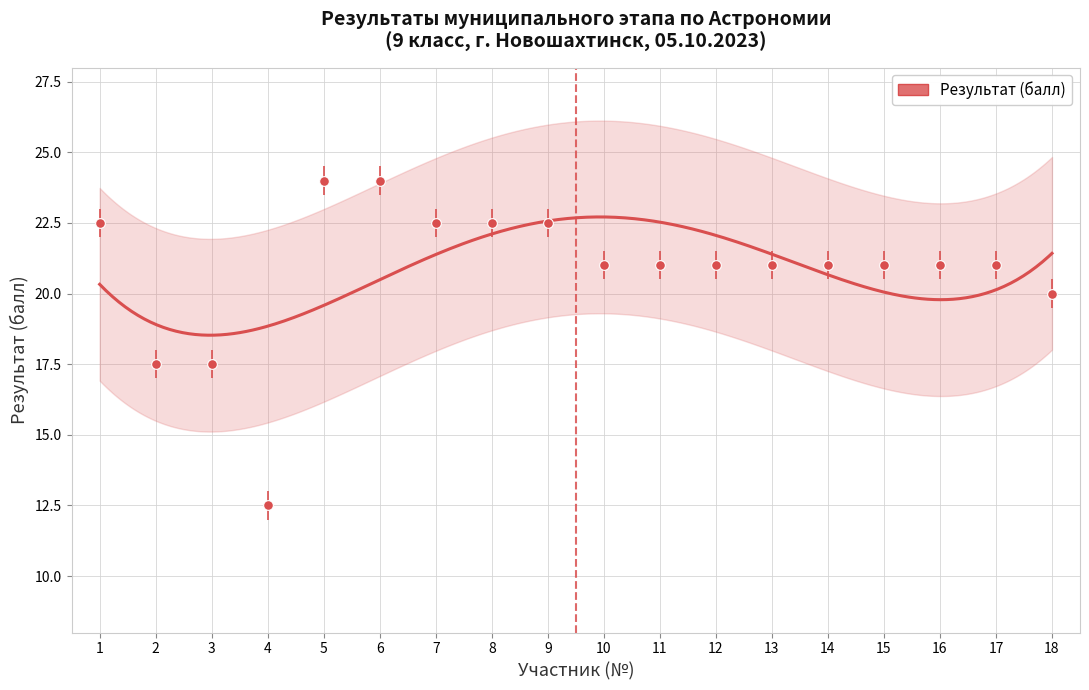

How many interior local valleys (lower than both neighbors) does the data have?

1